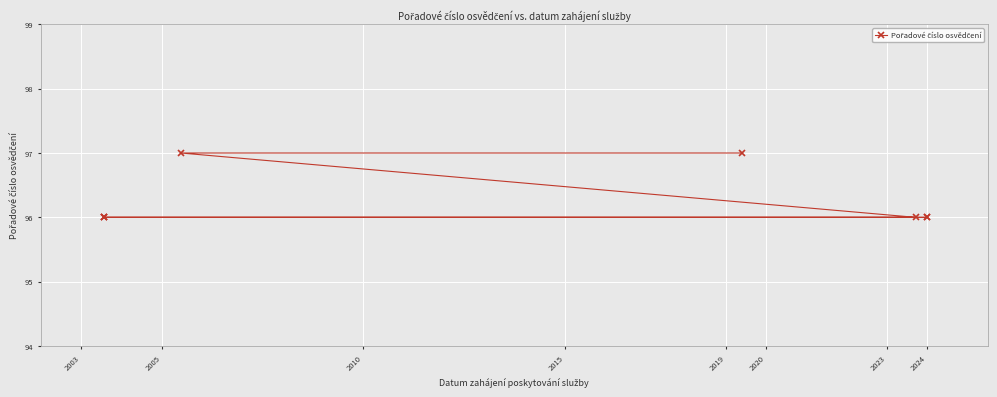

Where is the data nearest to the value 96?

2003